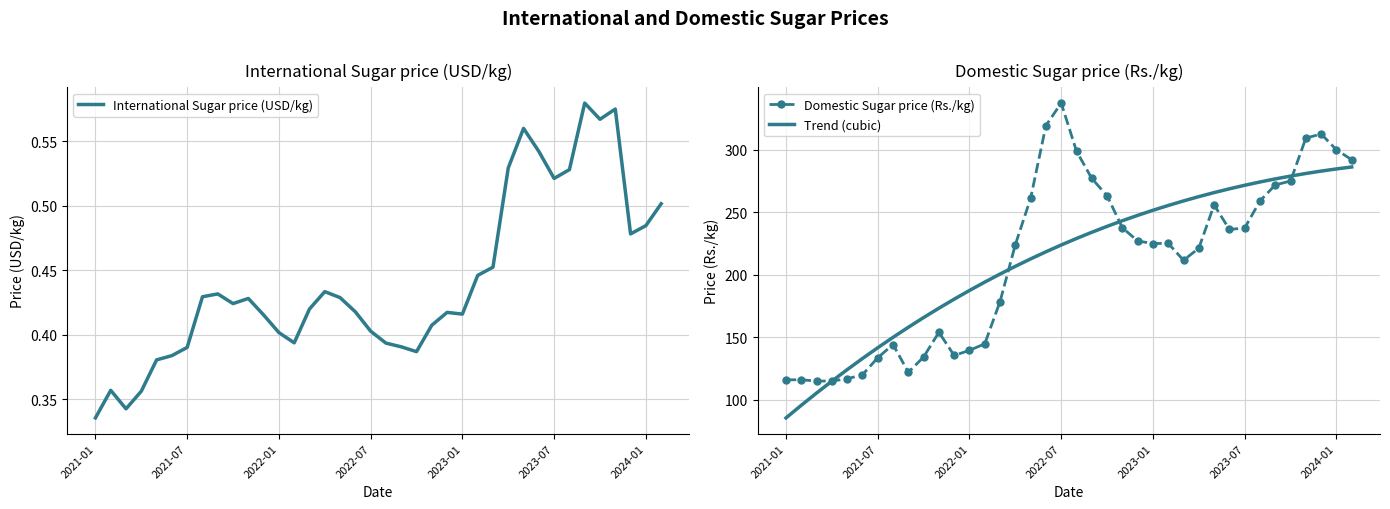

Is it true that Trend (cubic) equals 141.6 at 2021-07?

True